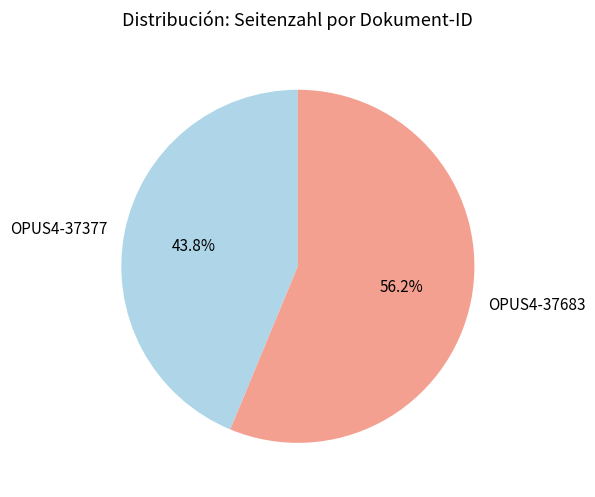

Is OPUS4-37683 the majority of the pie?

Yes